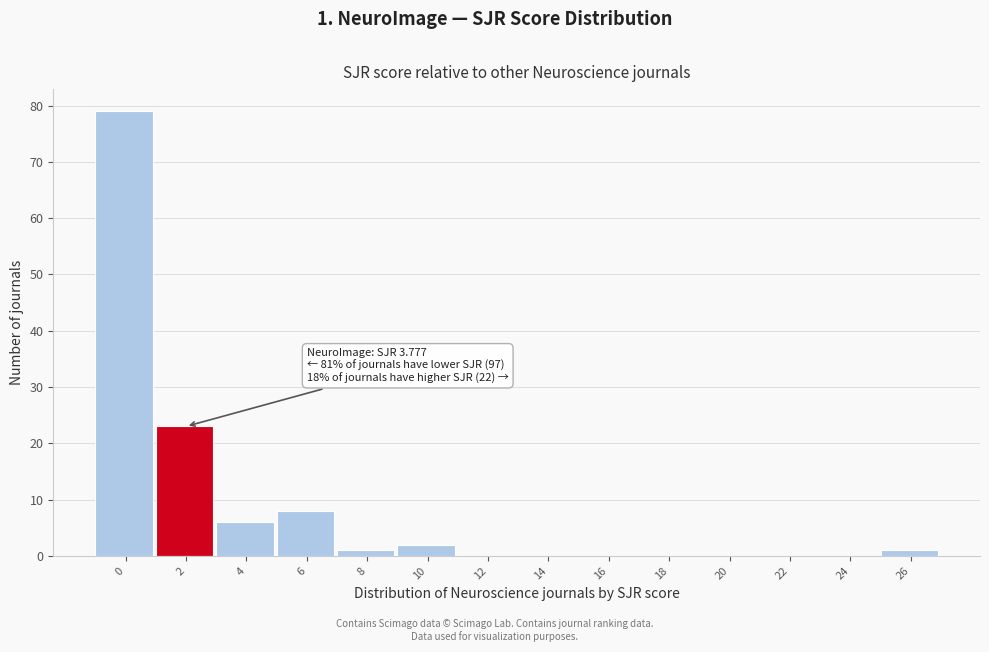

Reading left to right, transcribe all the data shown in this chart.

0=79	2=23	4=6	6=8	8=1	10=2	12=0	14=0	16=0	18=0	20=0	22=0	24=0	26=1